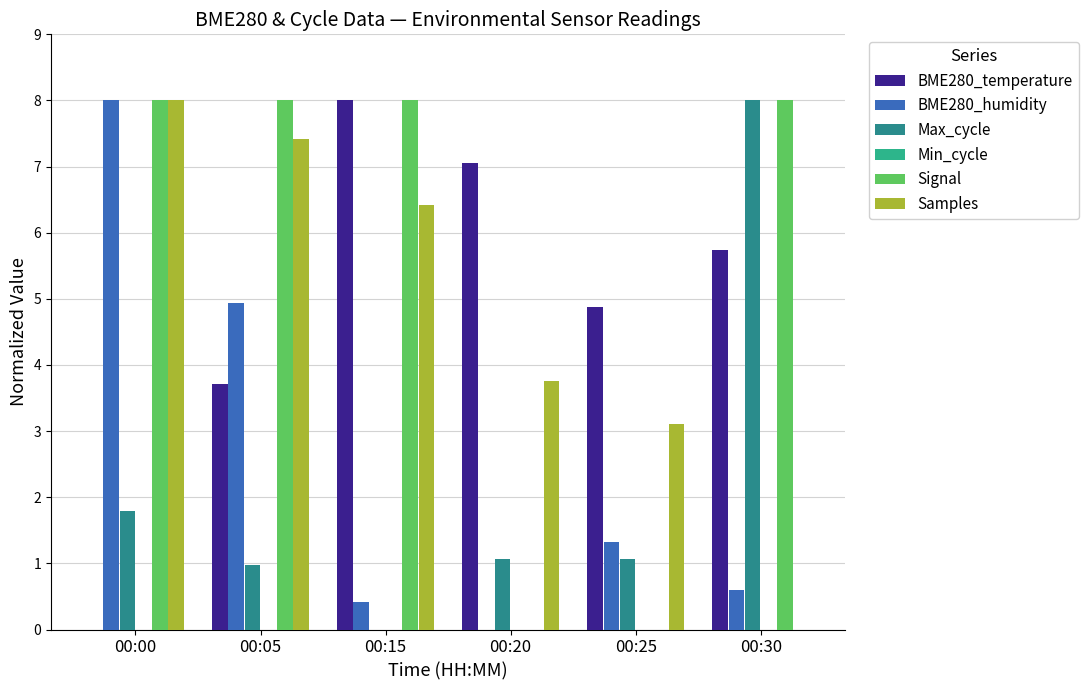

Are the bars grouped side by side (vs. stacked)?

Yes